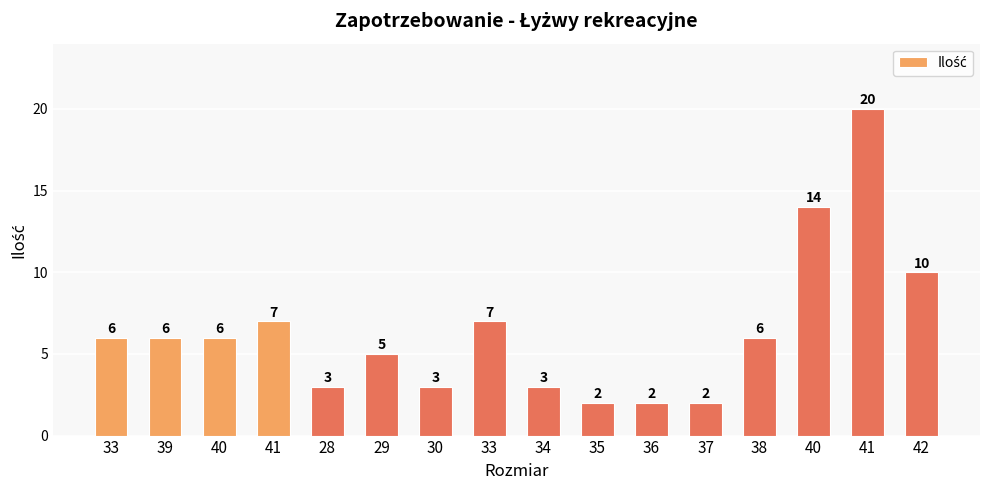

Rank the categories by value from highest to lowest.

41, 40, 42, 41, 33, 33, 39, 40, 38, 29, 28, 30, 34, 35, 36, 37